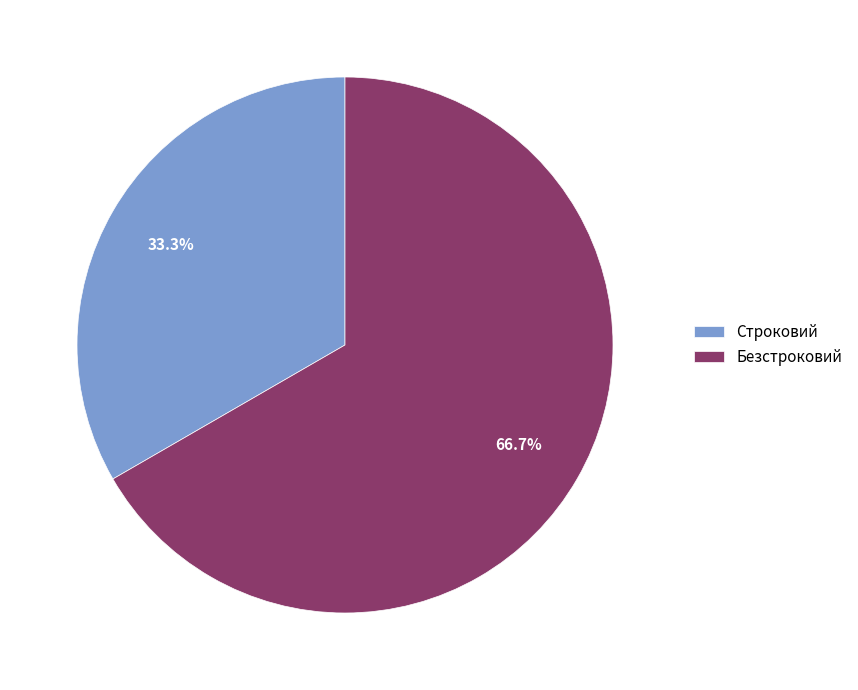

Is it true that Безстроковий is 67% of the pie?

True